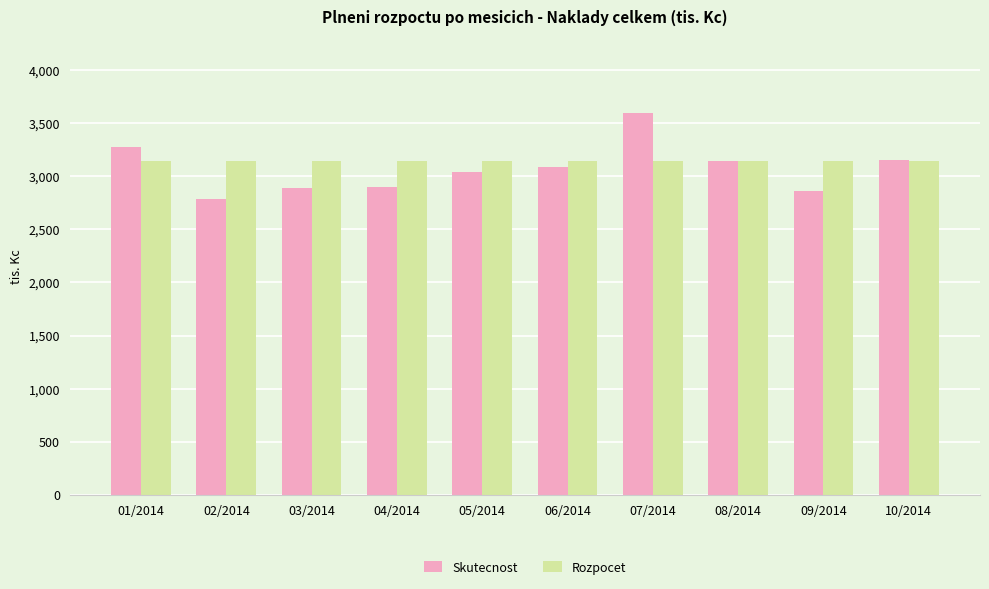

The value of Skutecnost at 04/2014 is 1974.8. True or false?

False